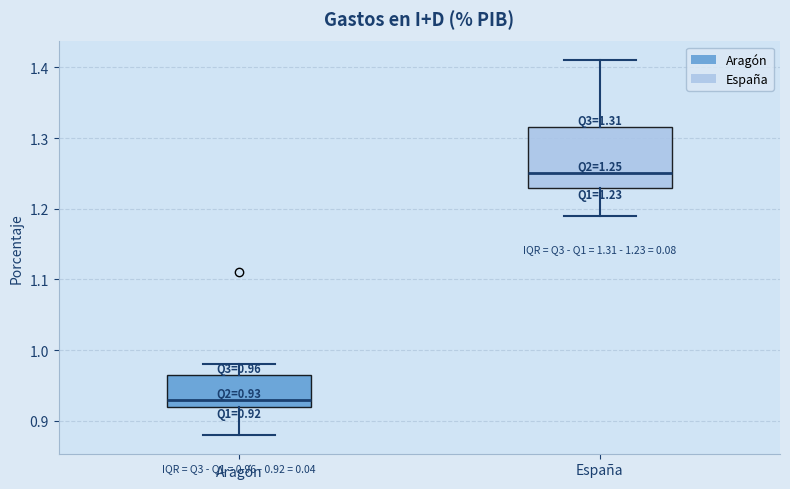

Comparing the boxes themselves (not the whiskers), which one is the tallest?

España